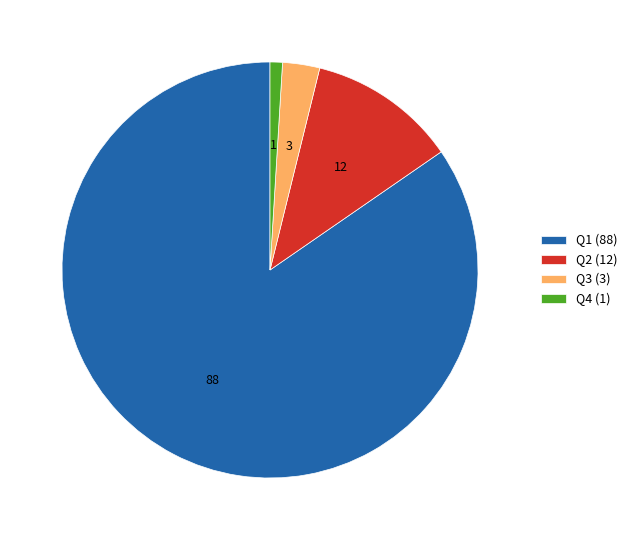

Is the sum of Q2 and Q1 greater than half?

Yes